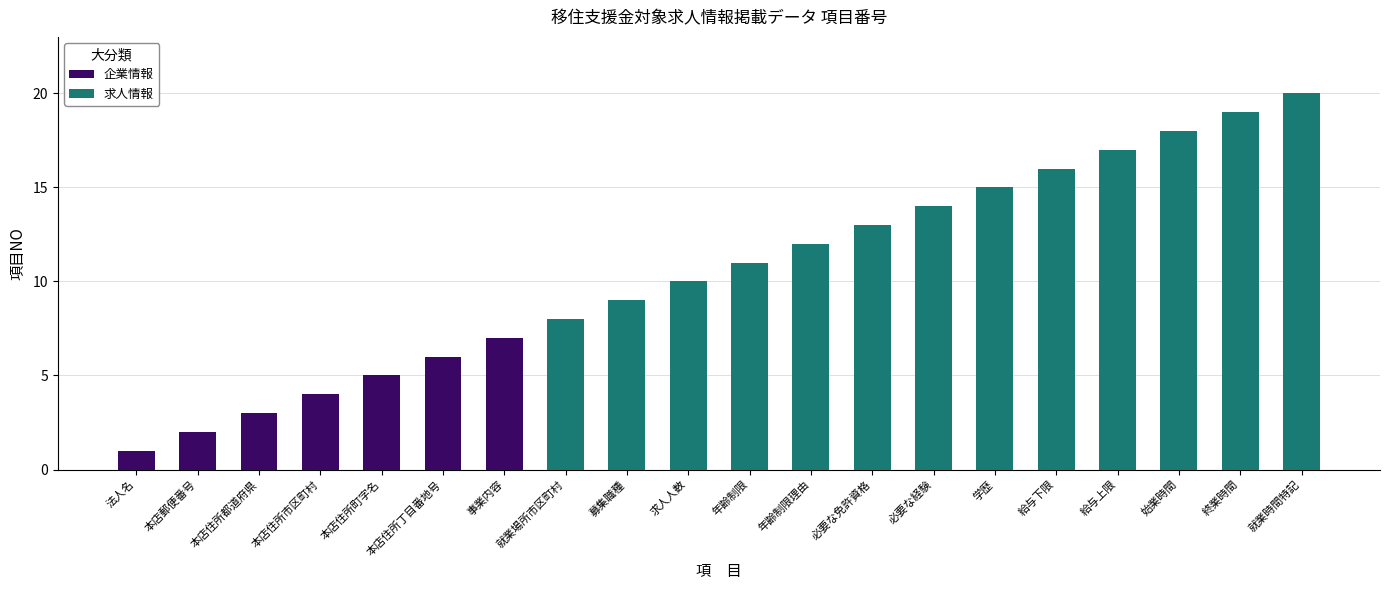

What is the smallest value displayed?

1